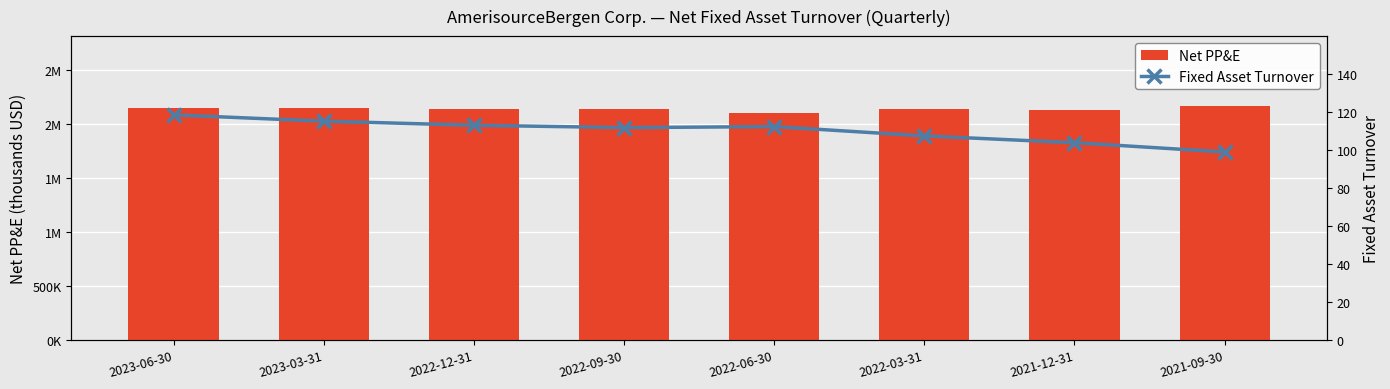

True or false: Net PP&E has a value of 2129697.0 at 2021-12-31.

True